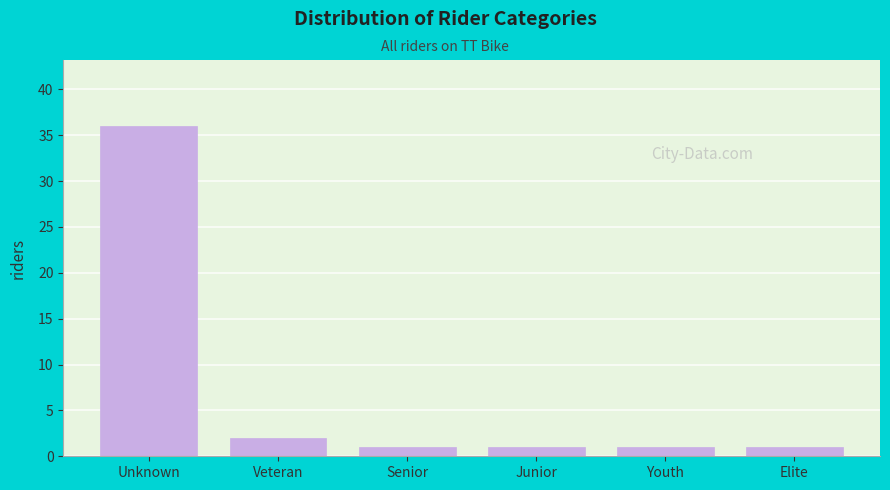

Reading left to right, transcribe all the data shown in this chart.

36	2	1	1	1	1